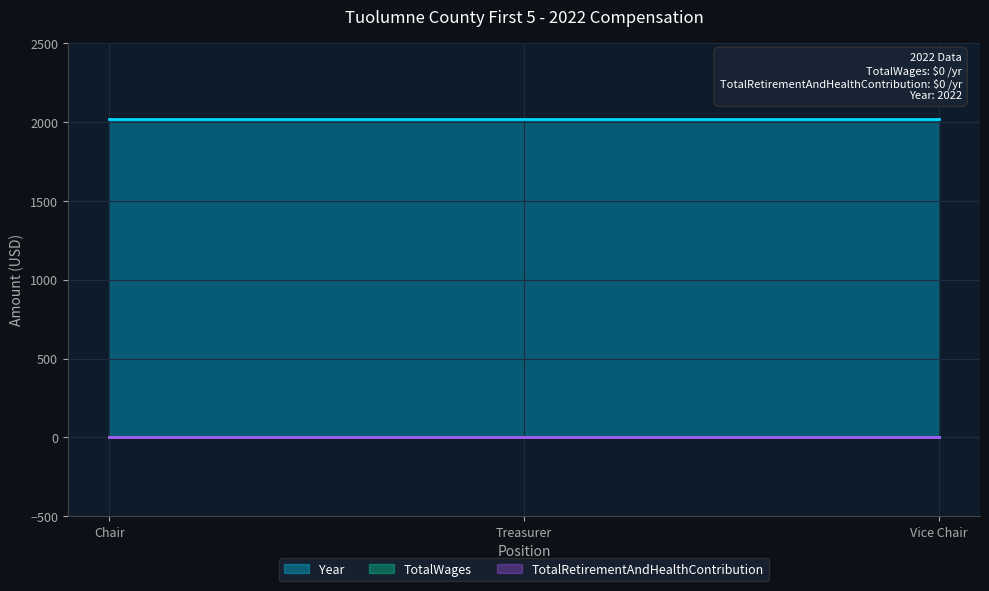

What position from the right is Vice Chair?

1